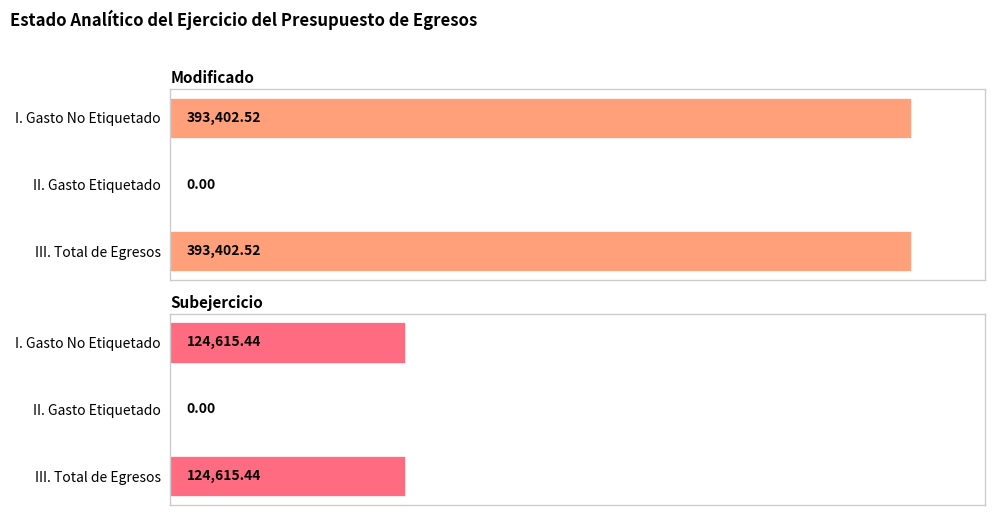

What is the difference between the Modificado values at I. Gasto No Etiquetado and II. Gasto Etiquetado?

393402.5